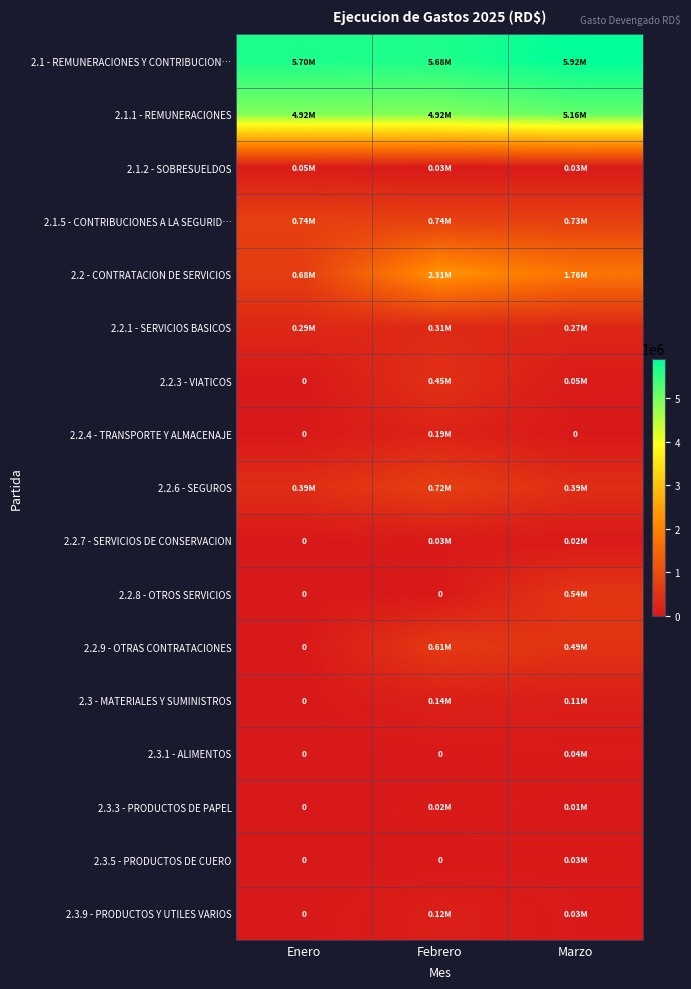

List the labels in order of 2.3.1 - ALIMENTOS value, smallest first.

Enero, Febrero, Marzo